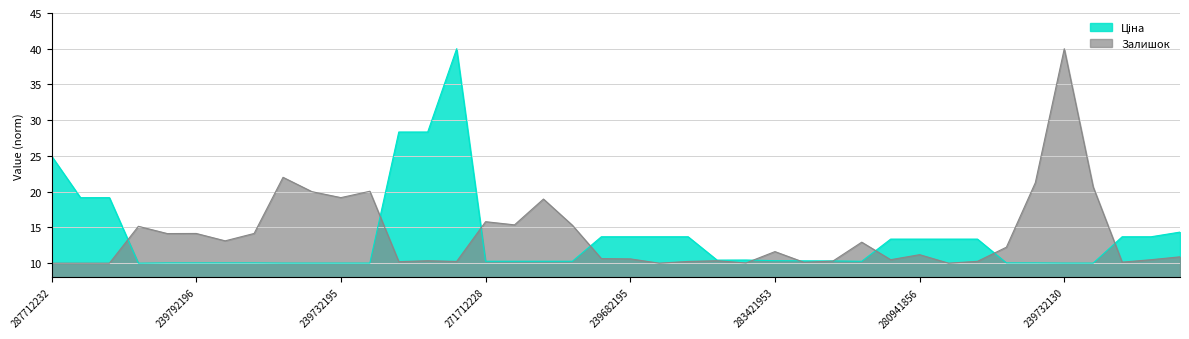

True or false: Залишок and Ціна intersect in this chart.

True